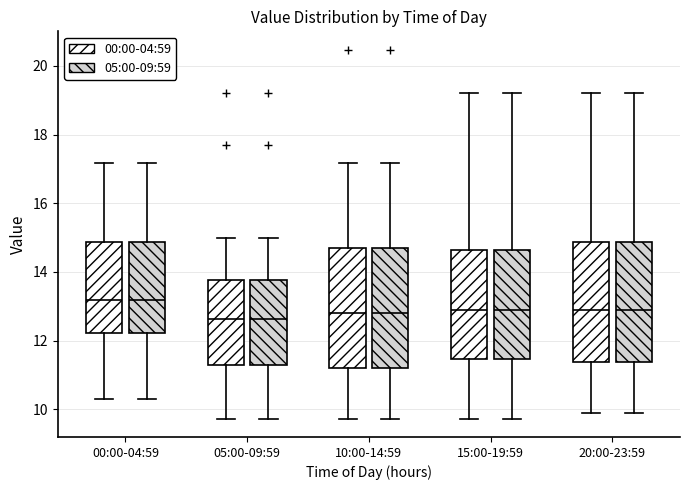

Reading left to right, transcribe this box plot: for each box, give where its median line is, the range the box spans, and where its two whiskers end, as read against the y-axis. The values are not printed on the chart, so give them approximately, as read against the axis.

00:00-04:59 (00:00-04:59): median 13.2, box 12.2 to 14.8, whiskers 10.4 to 17.2
00:00-04:59 (05:00-09:59): median 13.2, box 12.2 to 14.8, whiskers 10.4 to 17.2
05:00-09:59 (00:00-04:59): median 12.6, box 11.2 to 13.8, whiskers 9.8 to 15.0
05:00-09:59 (05:00-09:59): median 12.6, box 11.2 to 13.8, whiskers 9.8 to 15.0
10:00-14:59 (00:00-04:59): median 12.8, box 11.2 to 14.6, whiskers 9.8 to 17.2
10:00-14:59 (05:00-09:59): median 12.8, box 11.2 to 14.6, whiskers 9.8 to 17.2
15:00-19:59 (00:00-04:59): median 13.0, box 11.4 to 14.6, whiskers 9.8 to 19.2
15:00-19:59 (05:00-09:59): median 13.0, box 11.4 to 14.6, whiskers 9.8 to 19.2
20:00-23:59 (00:00-04:59): median 13.0, box 11.4 to 14.8, whiskers 10.0 to 19.2
20:00-23:59 (05:00-09:59): median 13.0, box 11.4 to 14.8, whiskers 10.0 to 19.2